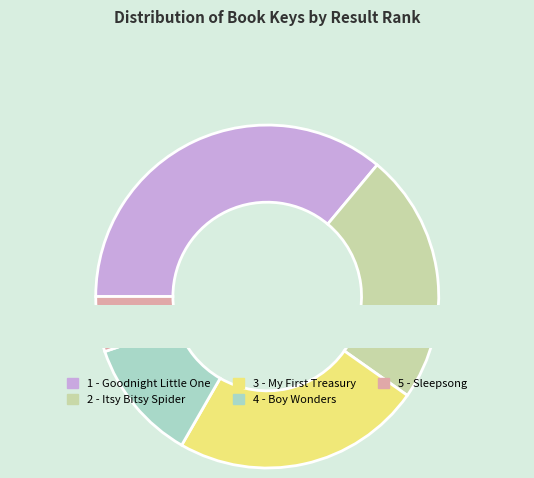

Which category has the biggest portion of the pie?

1 - Goodnight Little One